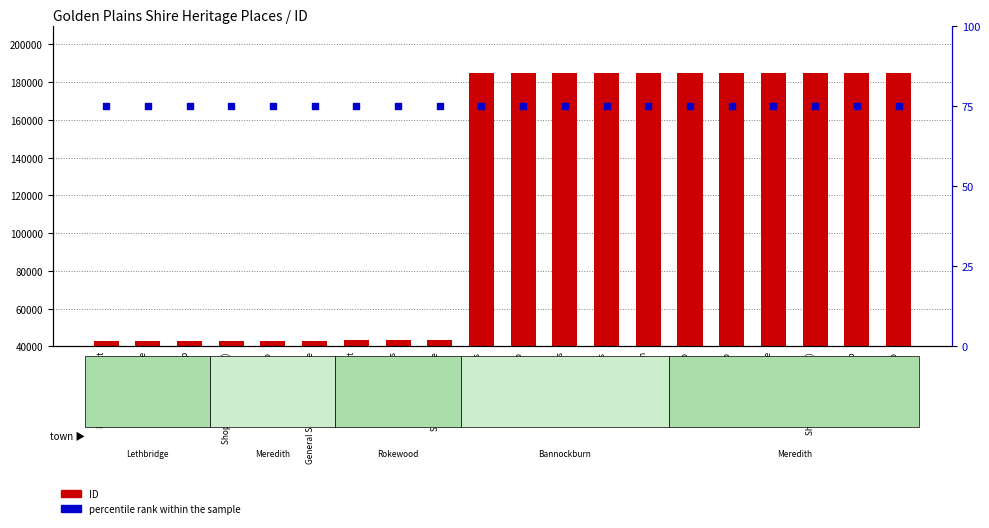

What are all the series names shown in the legend?

ID, percentile rank within the sample